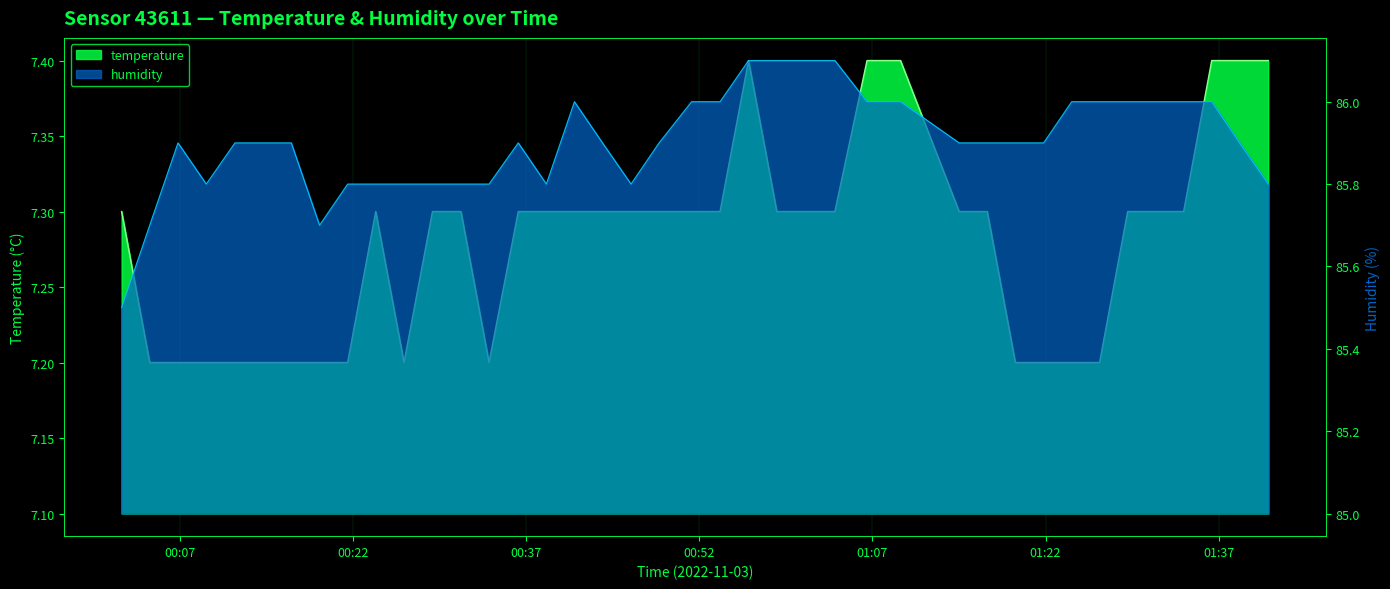

How many interior local peaks does the humidity series have?

3